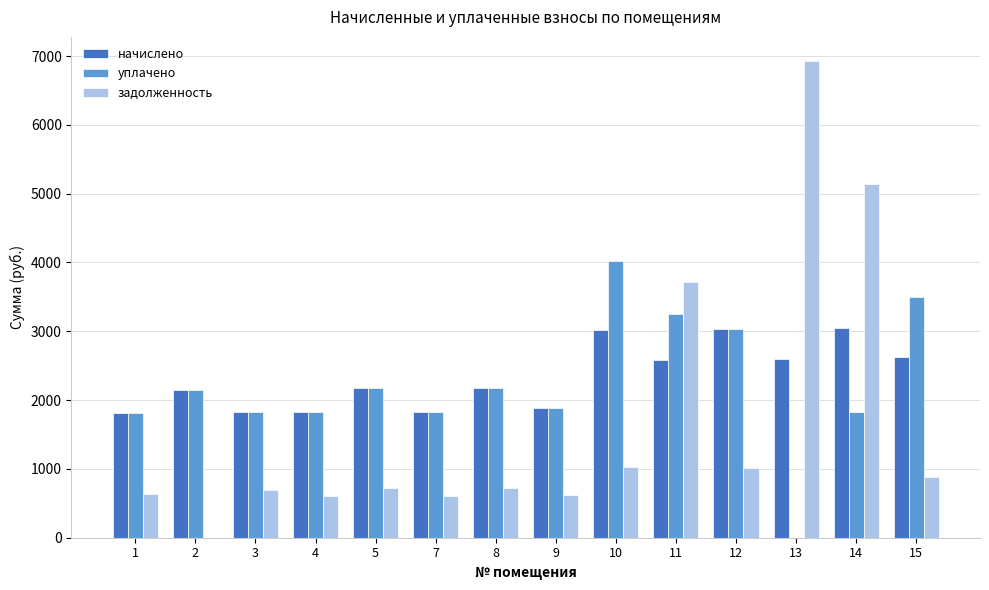

Does the chart contain stacked bars?

No